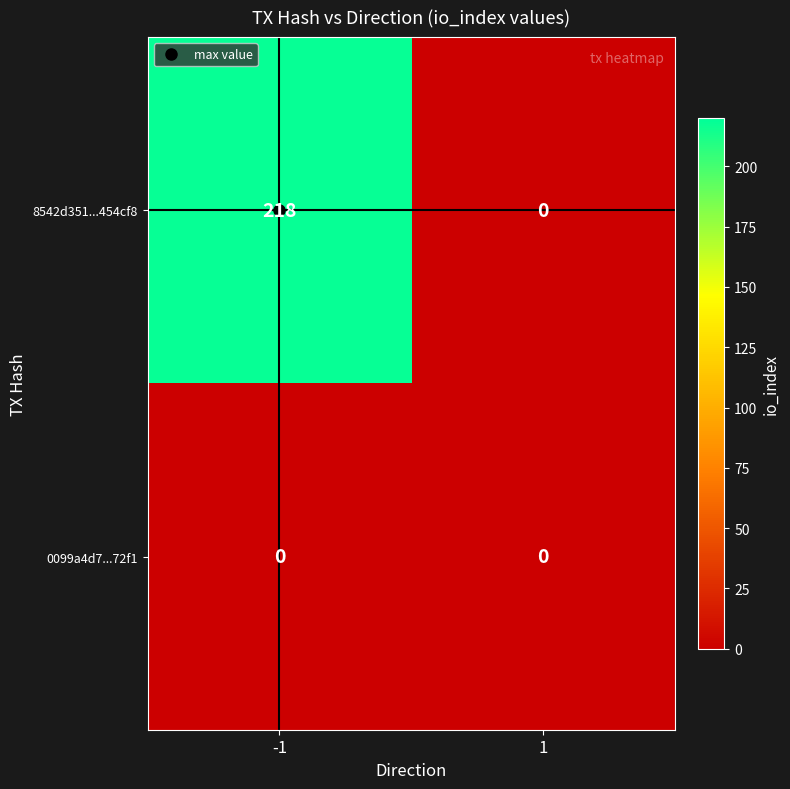

What is the greatest value displayed?

218